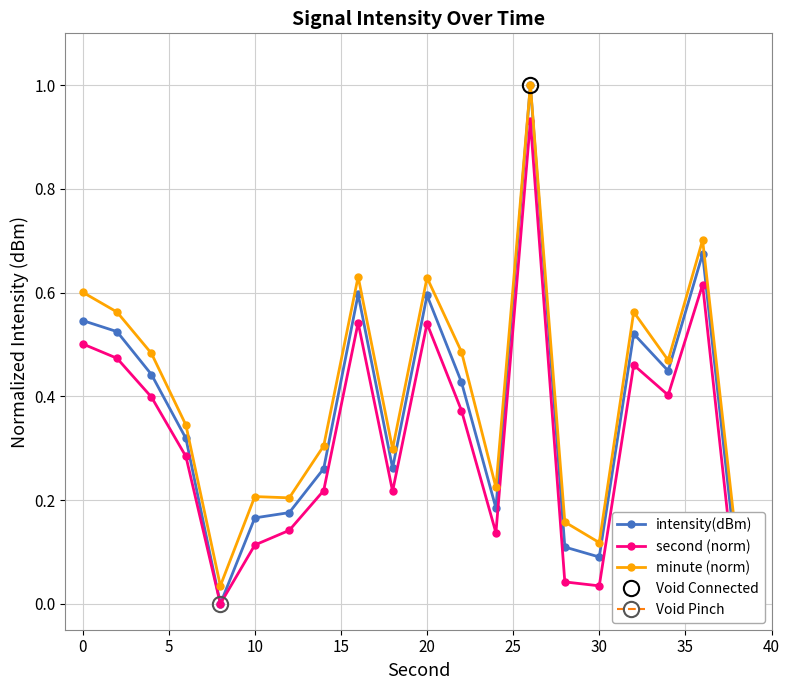

Reading left to right, what are all the values shown in this chart?

intensity(dBm): 0.5	0.5	0.4	0.3	0.0	0.2	0.2	0.3	0.6	0.3	0.6	0.4	0.2	1.0	0.1	0.1	0.5	0.4	0.7	0.1
second (norm): 0.5	0.5	0.4	0.3	0.0	0.1	0.1	0.2	0.5	0.2	0.5	0.4	0.1	0.9	0.0	0.0	0.5	0.4	0.6	0.0
minute (norm): 0.6	0.6	0.5	0.3	0.0	0.2	0.2	0.3	0.6	0.3	0.6	0.5	0.2	1.0	0.2	0.1	0.6	0.5	0.7	0.1